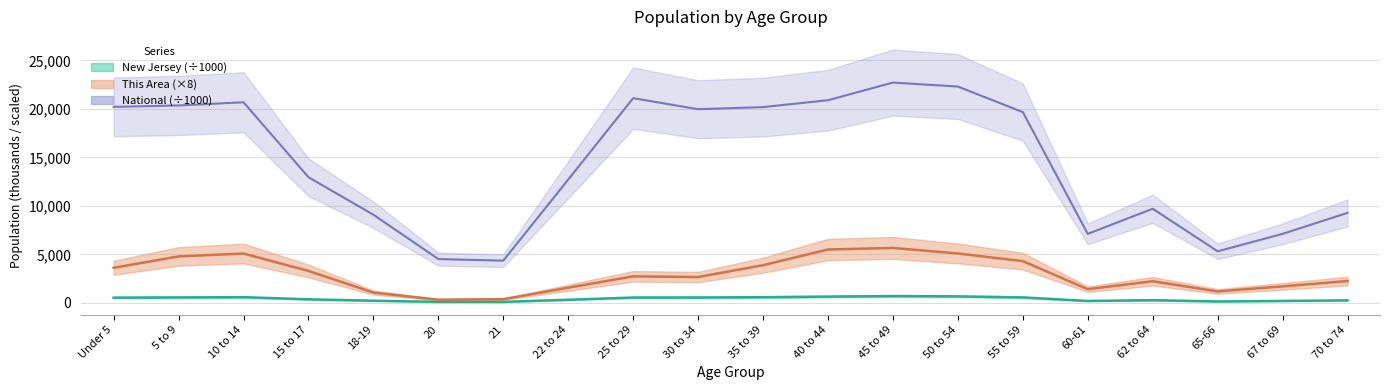

Reading left to right, transcribe all the data shown in this chart.

This Area: Under 5=3616.0	5 to 9=4792.0	10 to 14=5088.0	15 to 17=3296.0	18-19=1064.0	20=328.0	21=384.0	22 to 24=1568.0	25 to 29=2736.0	30 to 34=2664.0	35 to 39=3888.0	40 to 44=5504.0	45 to 49=5664.0	50 to 54=5096.0	55 to 59=4304.0	60-61=1416.0	62 to 64=2232.0	65-66=1184.0	67 to 69=1704.0	70 to 74=2256.0
New Jersey: Under 5=541.0	5 to 9=564.8	10 to 14=587.3	15 to 17=372.1	18-19=226.0	20=108.8	21=106.2	22 to 24=326.3	25 to 29=553.1	30 to 34=556.7	35 to 39=588.4	40 to 44=649.9	45 to 49=704.5	50 to 54=674.7	55 to 59=565.6	60-61=201.1	62 to 64=279.5	65-66=149.0	67 to 69=201.9	70 to 74=260.5
National: Under 5=20201.4	5 to 9=20348.7	10 to 14=20677.2	15 to 17=12954.3	18-19=9086.1	20=4519.1	21=4354.3	22 to 24=12712.6	25 to 29=21101.8	30 to 34=19962.1	35 to 39=20179.6	40 to 44=20891.0	45 to 49=22708.6	50 to 54=22298.1	55 to 59=19664.8	60-61=7113.7	62 to 64=9704.2	65-66=5319.9	67 to 69=7115.4	70 to 74=9278.2